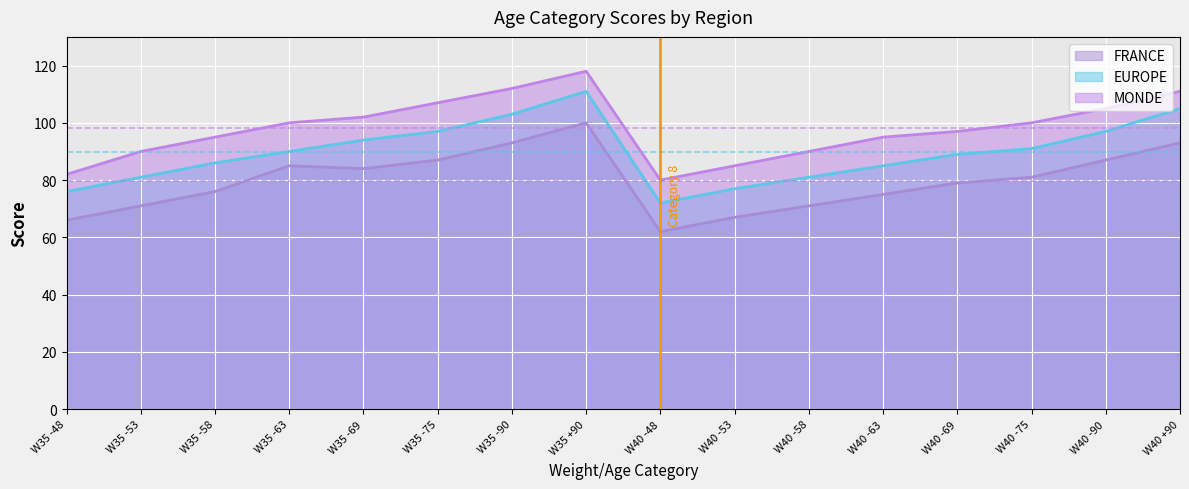

At W35 -53, list the series in order from smallest to largest.

FRANCE, EUROPE, MONDE